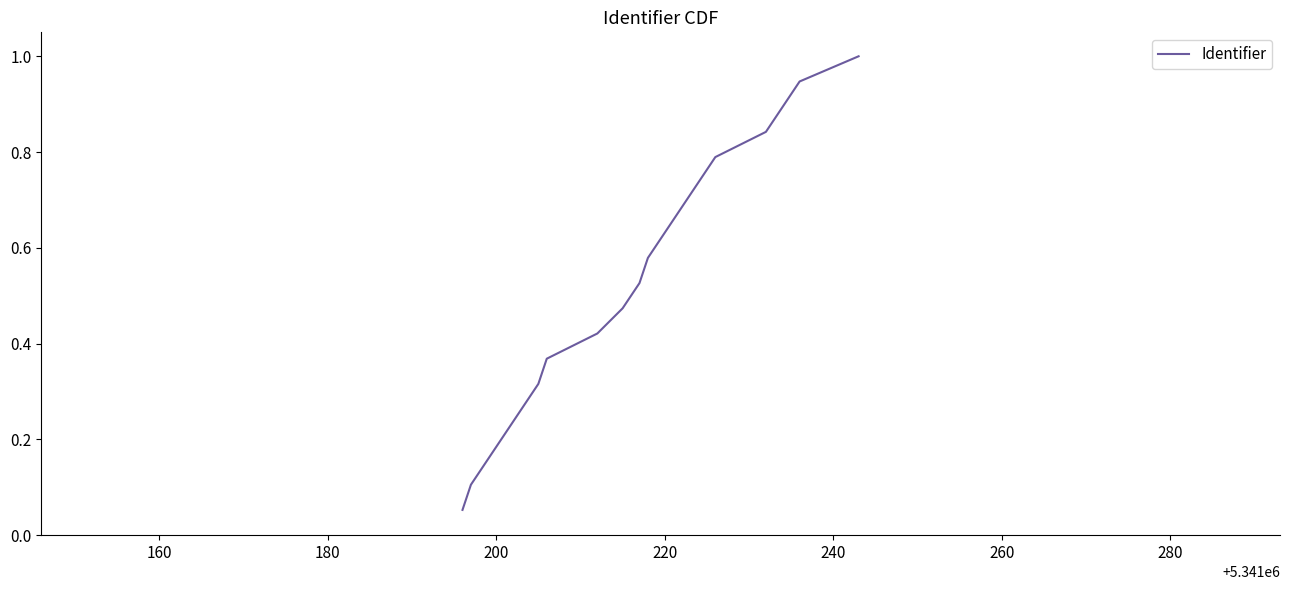

What is the maximum value shown in the chart?

1.0